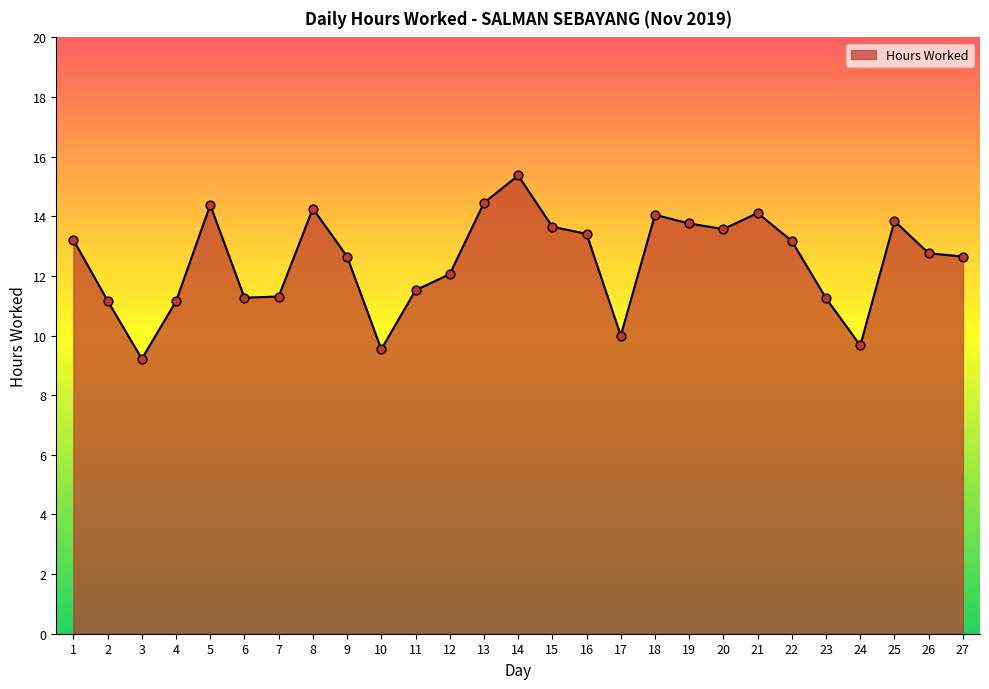

Between 12 and 20, which is larger?

20